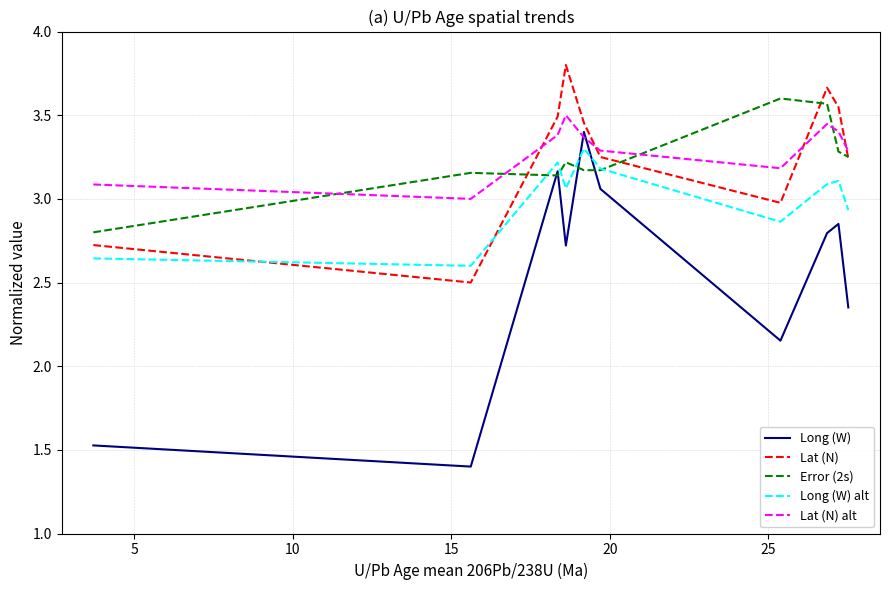

True or false: Long (W) alt and Lat (N) alt intersect in this chart.

False